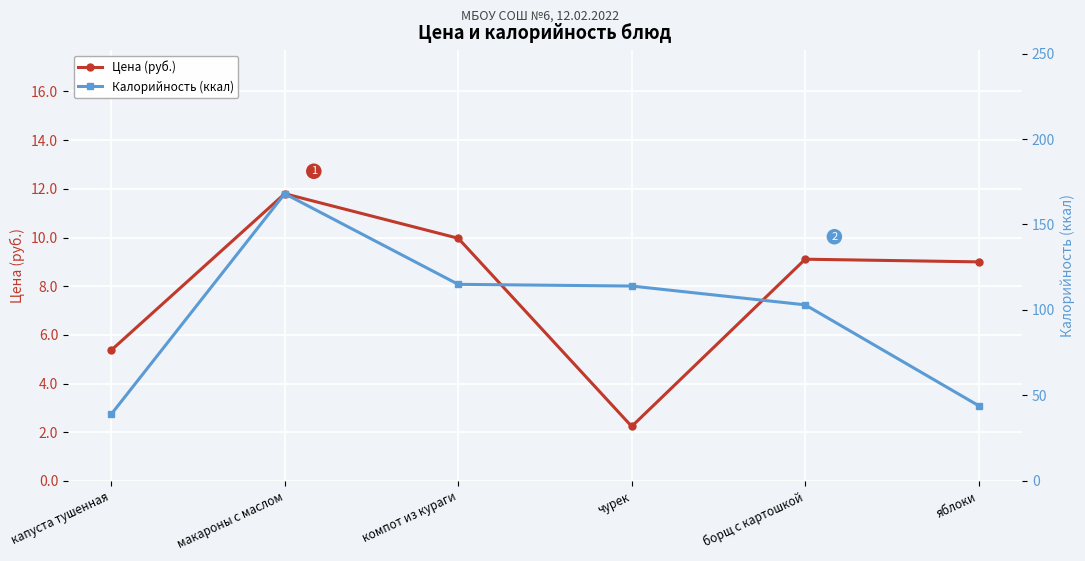

The Цена (руб.) series shows 11.8 at макароны с маслом. True or false?

True